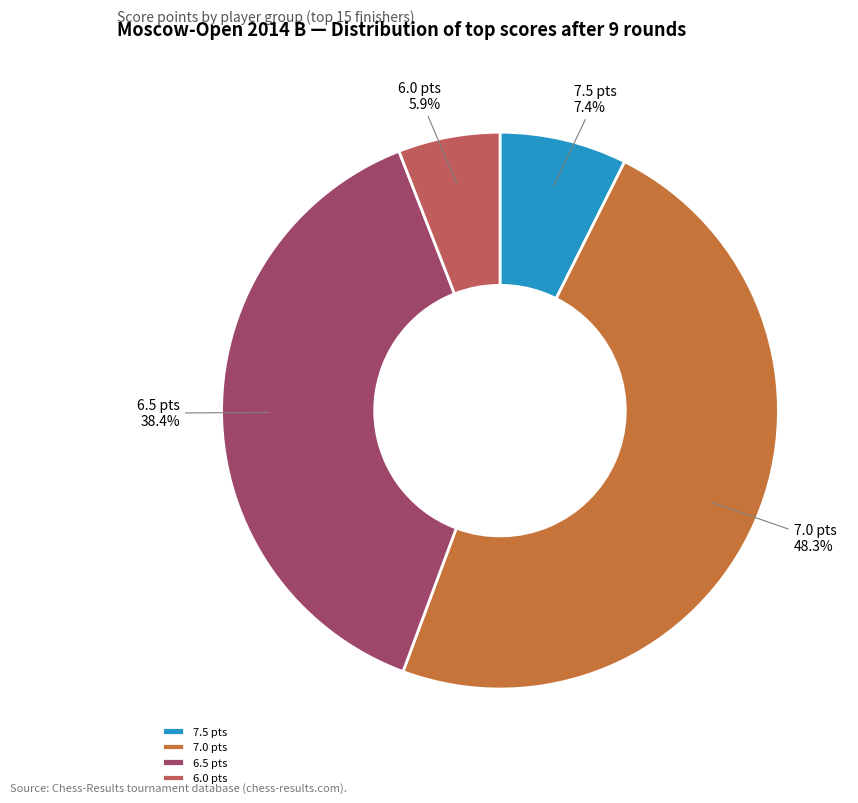

Is 7.5 pts the majority of the pie?

No